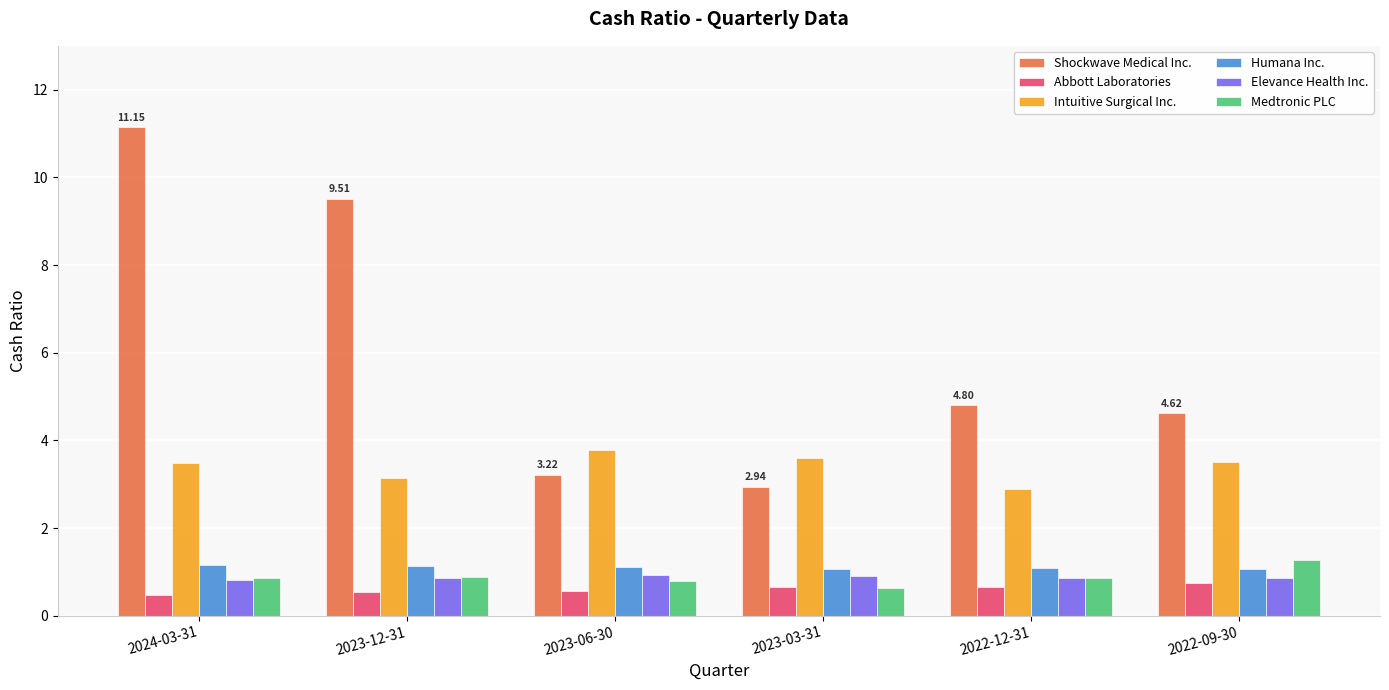

At which category is the sum across all series the highest?

2024-03-31